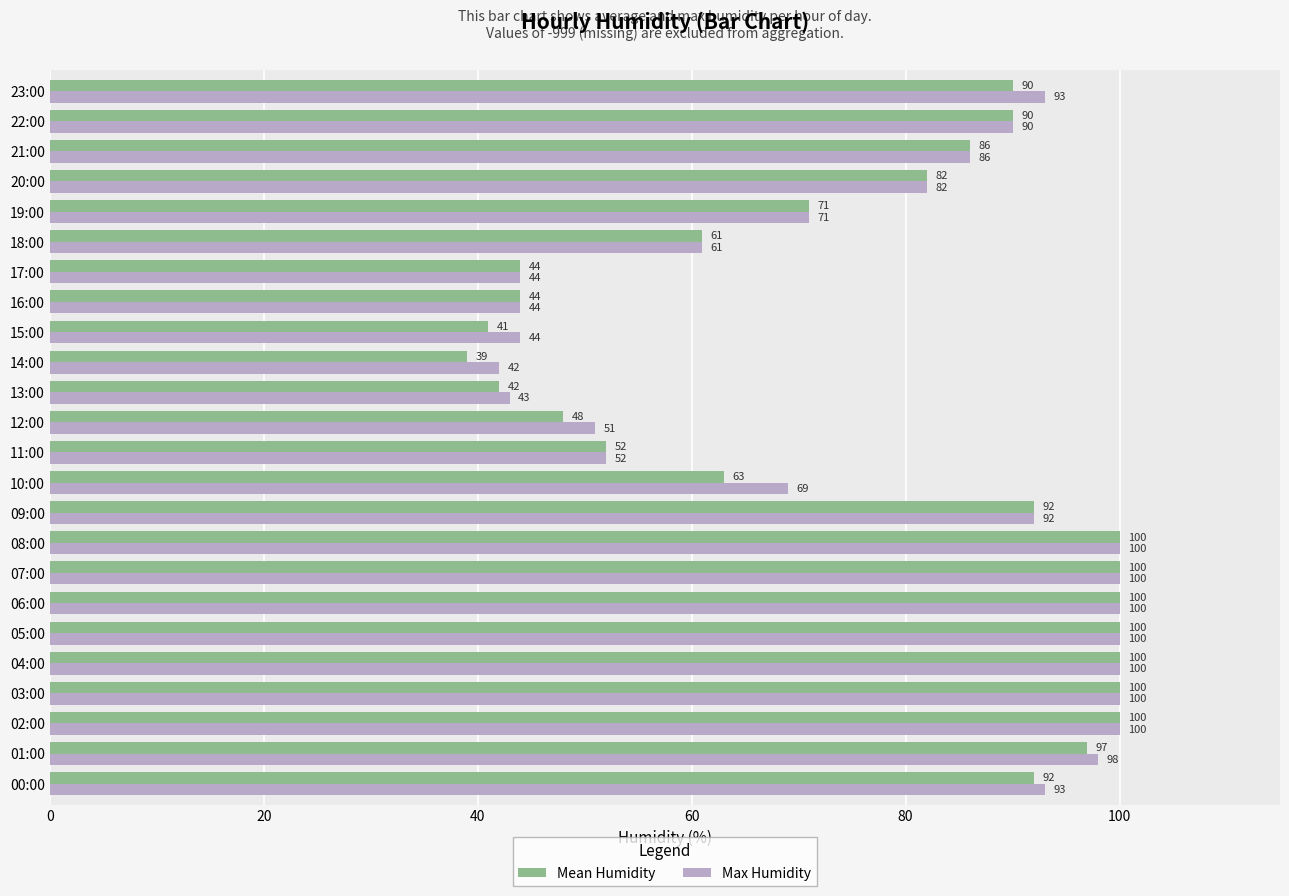

How many data points in Mean Humidity are less than 90?

12